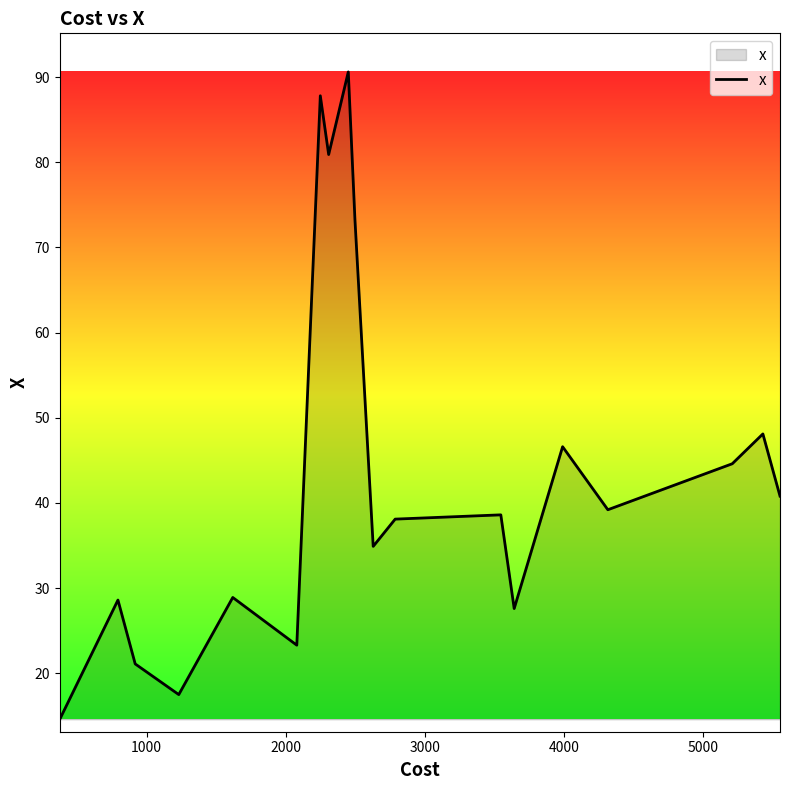

What is the greatest value displayed?

90.6